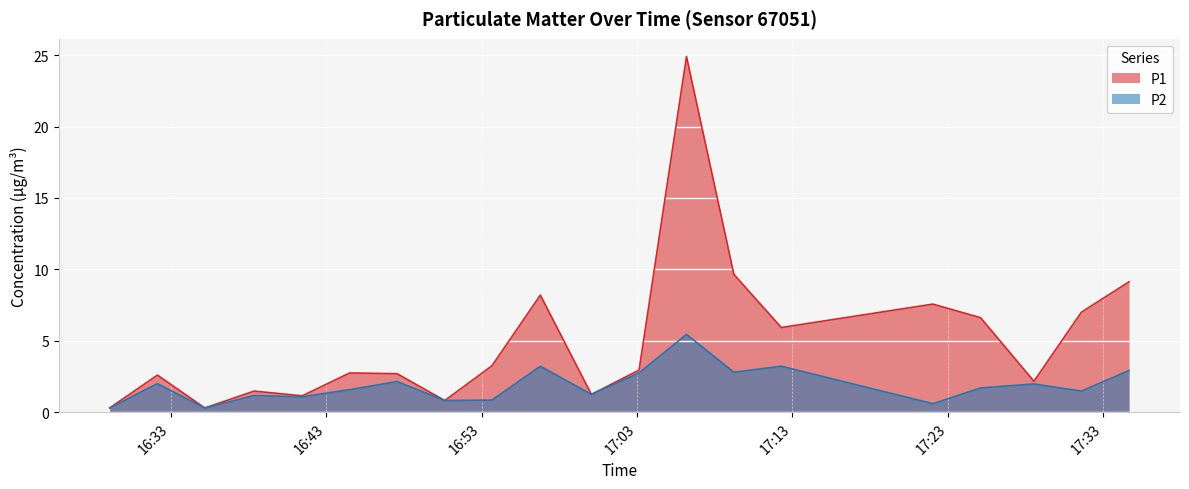

What is the spread (max minus min) of values at 2023-09-12T17:34:39?

6.2